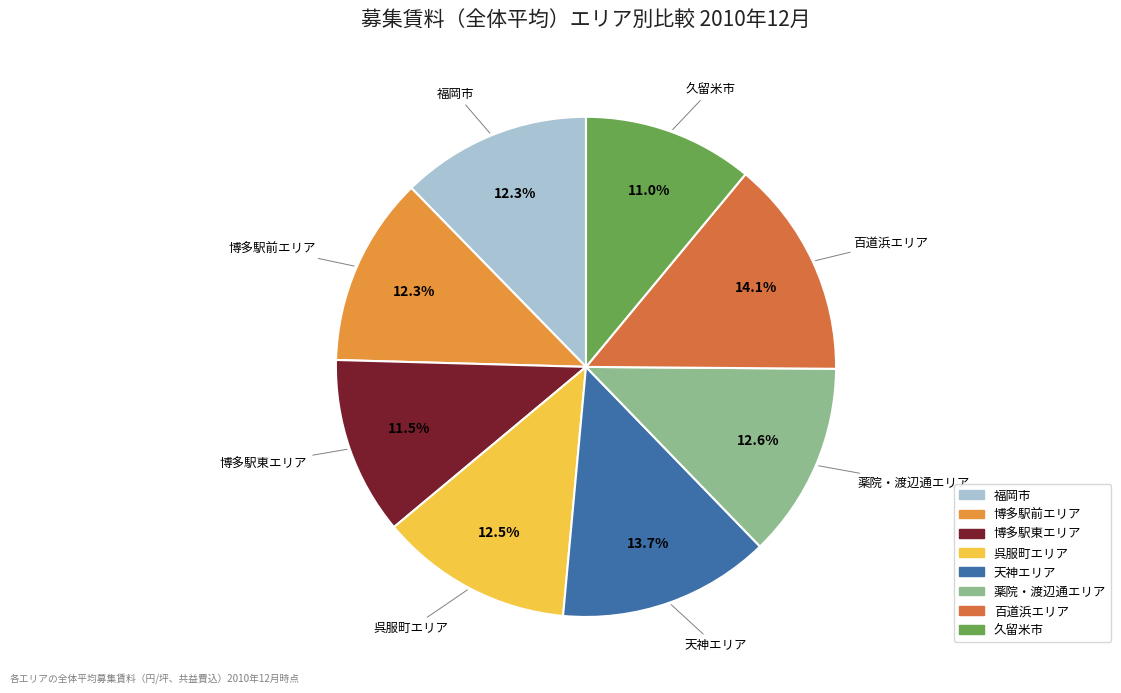

Which category has the smallest portion of the pie?

久留米市